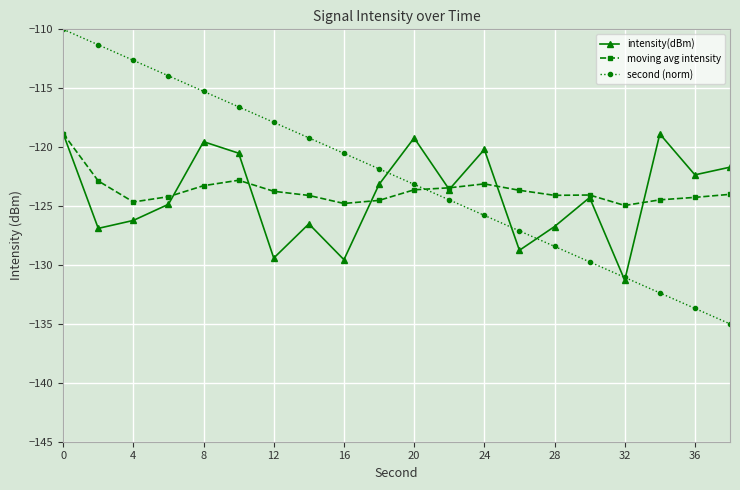

What is the highest value of the second (norm) series?

-110.0